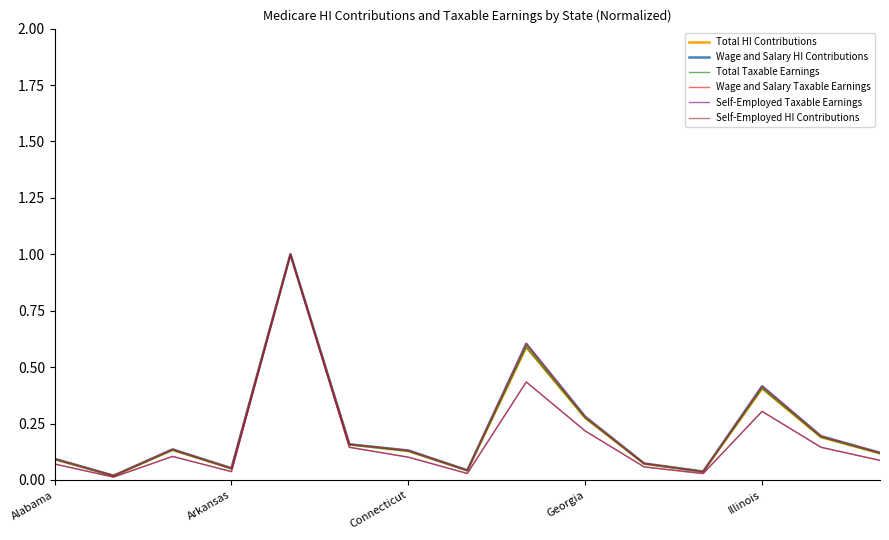

What is the highest value of the Total Taxable Earnings series?

1.0